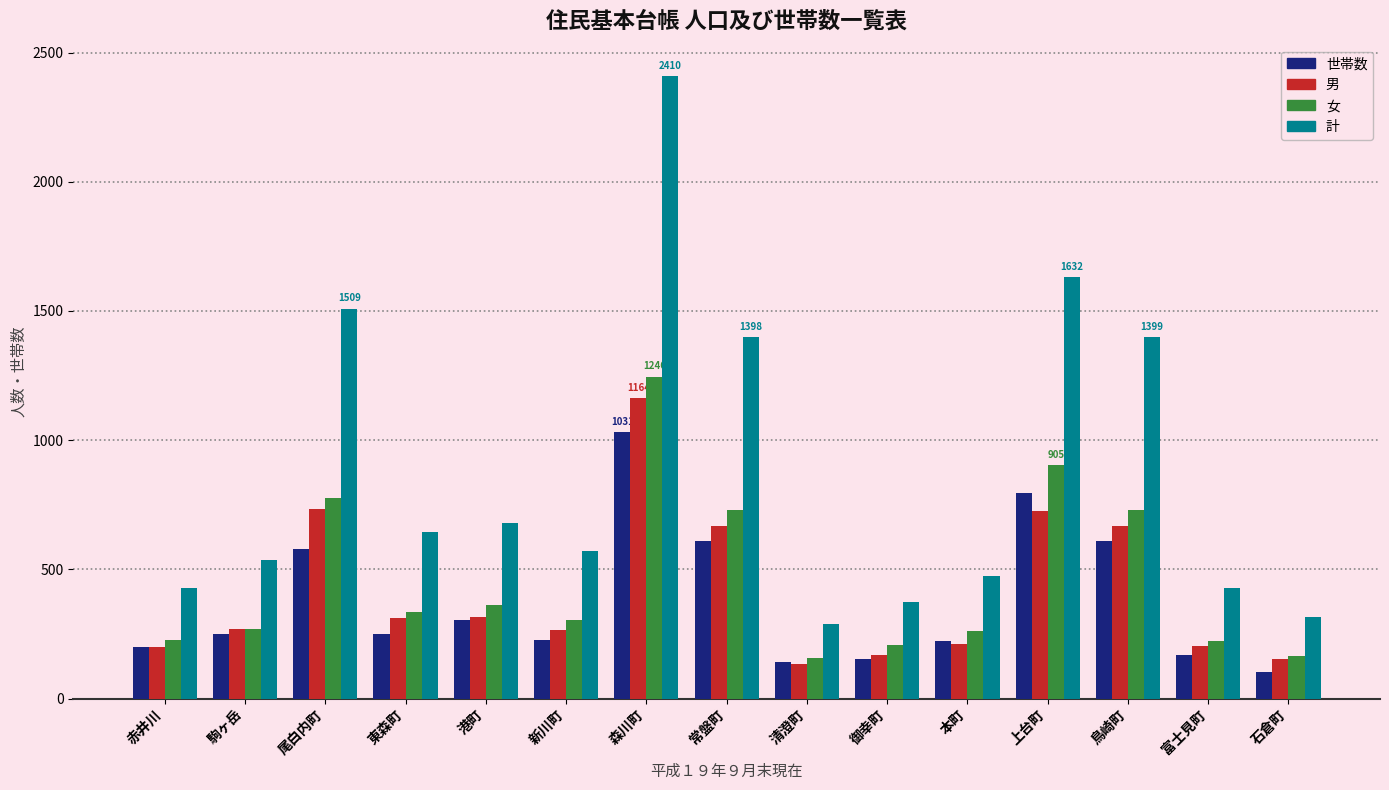

Which series has the largest total across all categories?

計